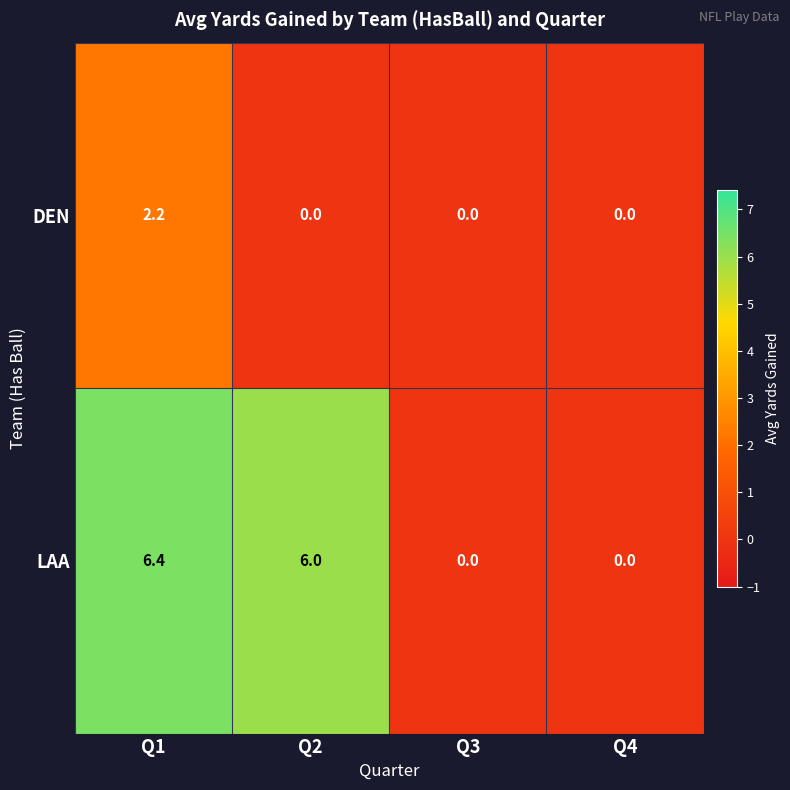

What is the highest value of the DEN series?

2.2